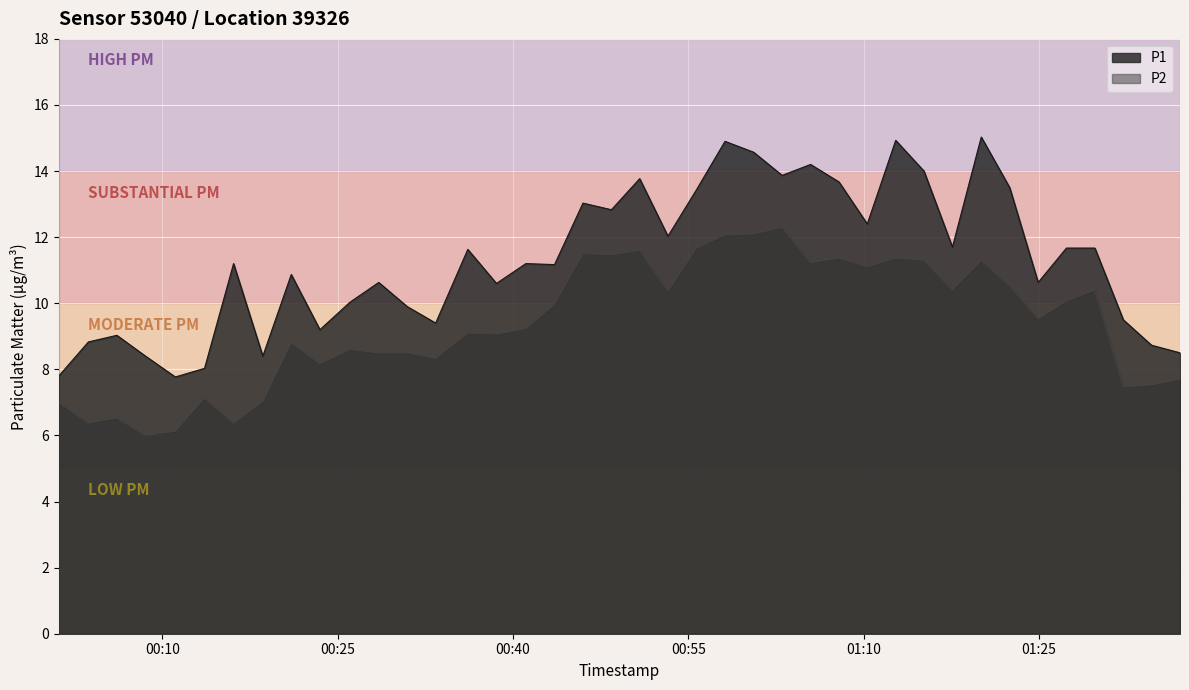

Is the value of P1 at 2023-03-14T00:55:41 greater than the value of P2 at 2023-03-14T00:53:15?

Yes